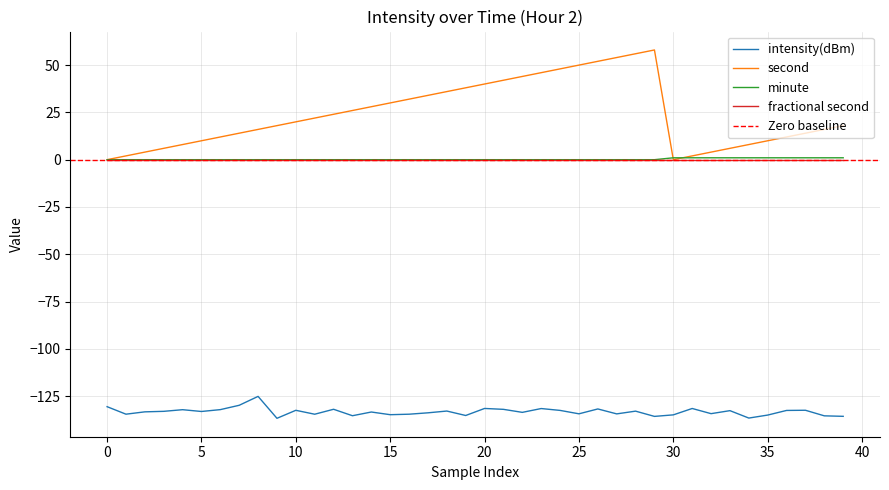

True or false: intensity(dBm) has a value of -55.0 at 0.

False